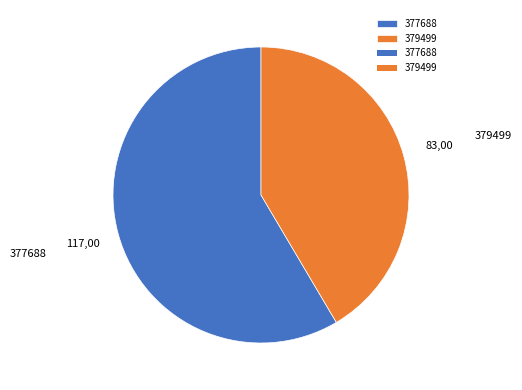

Which category accounts for the majority?

377688